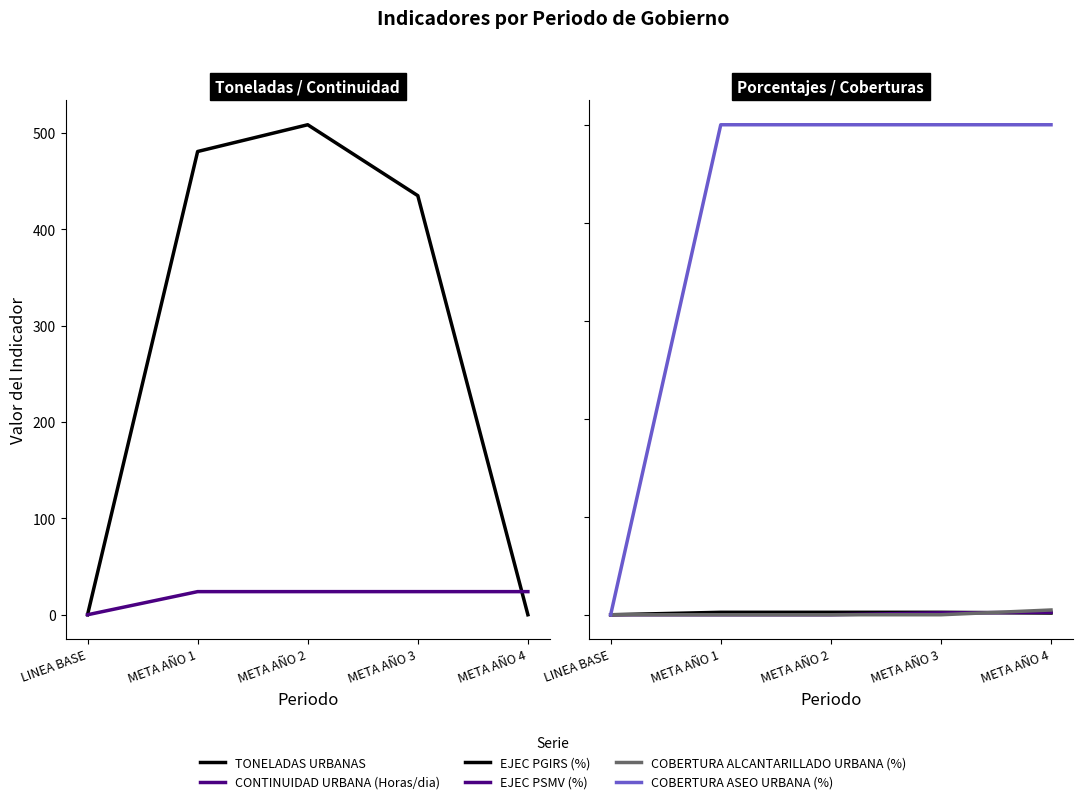

How many lines are shown in the chart?

6